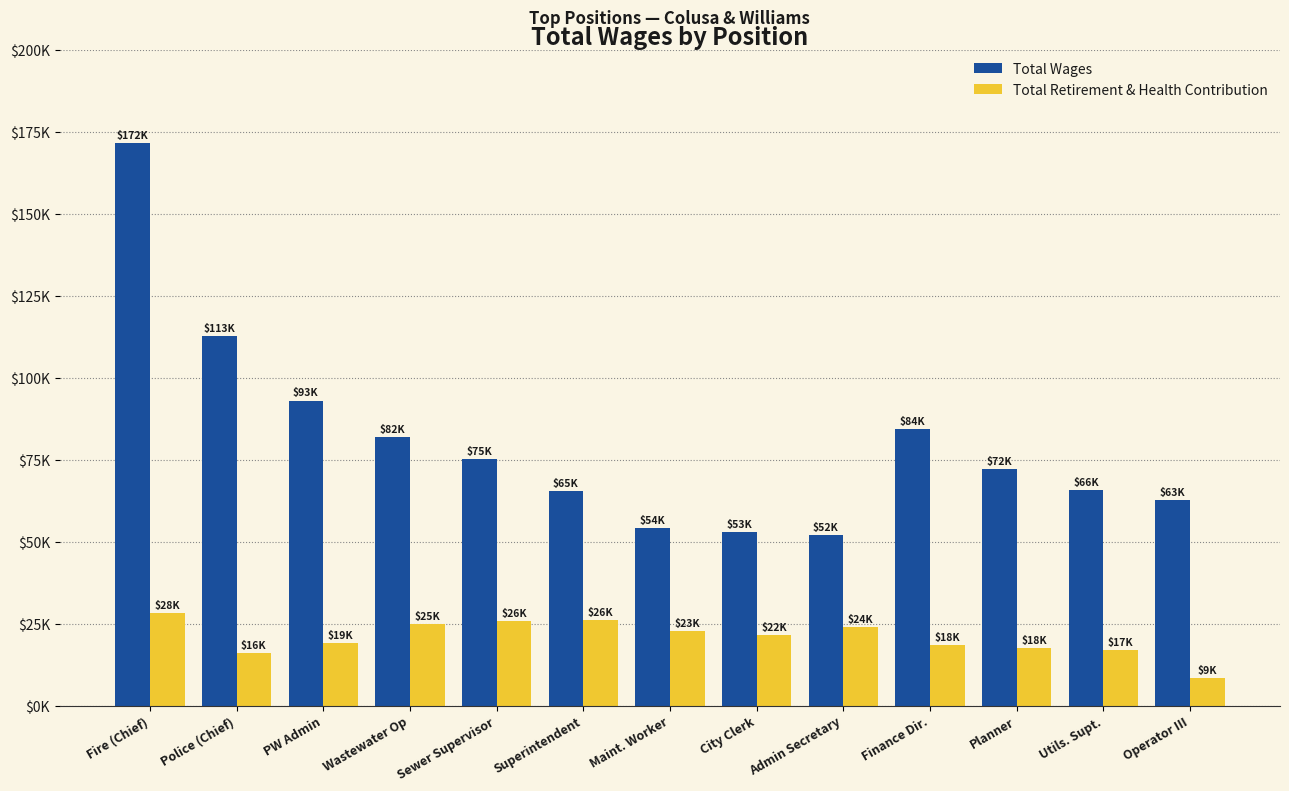

Does the chart contain stacked bars?

No